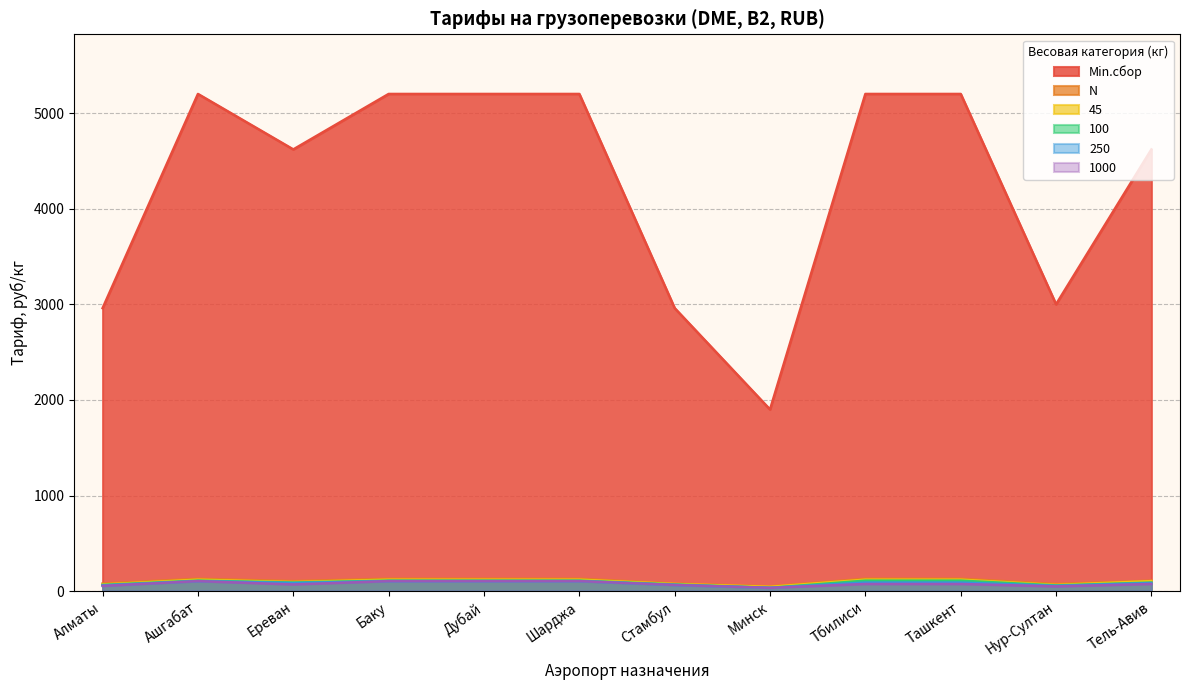

Where is the first local maximum for 45?

Ашгабат